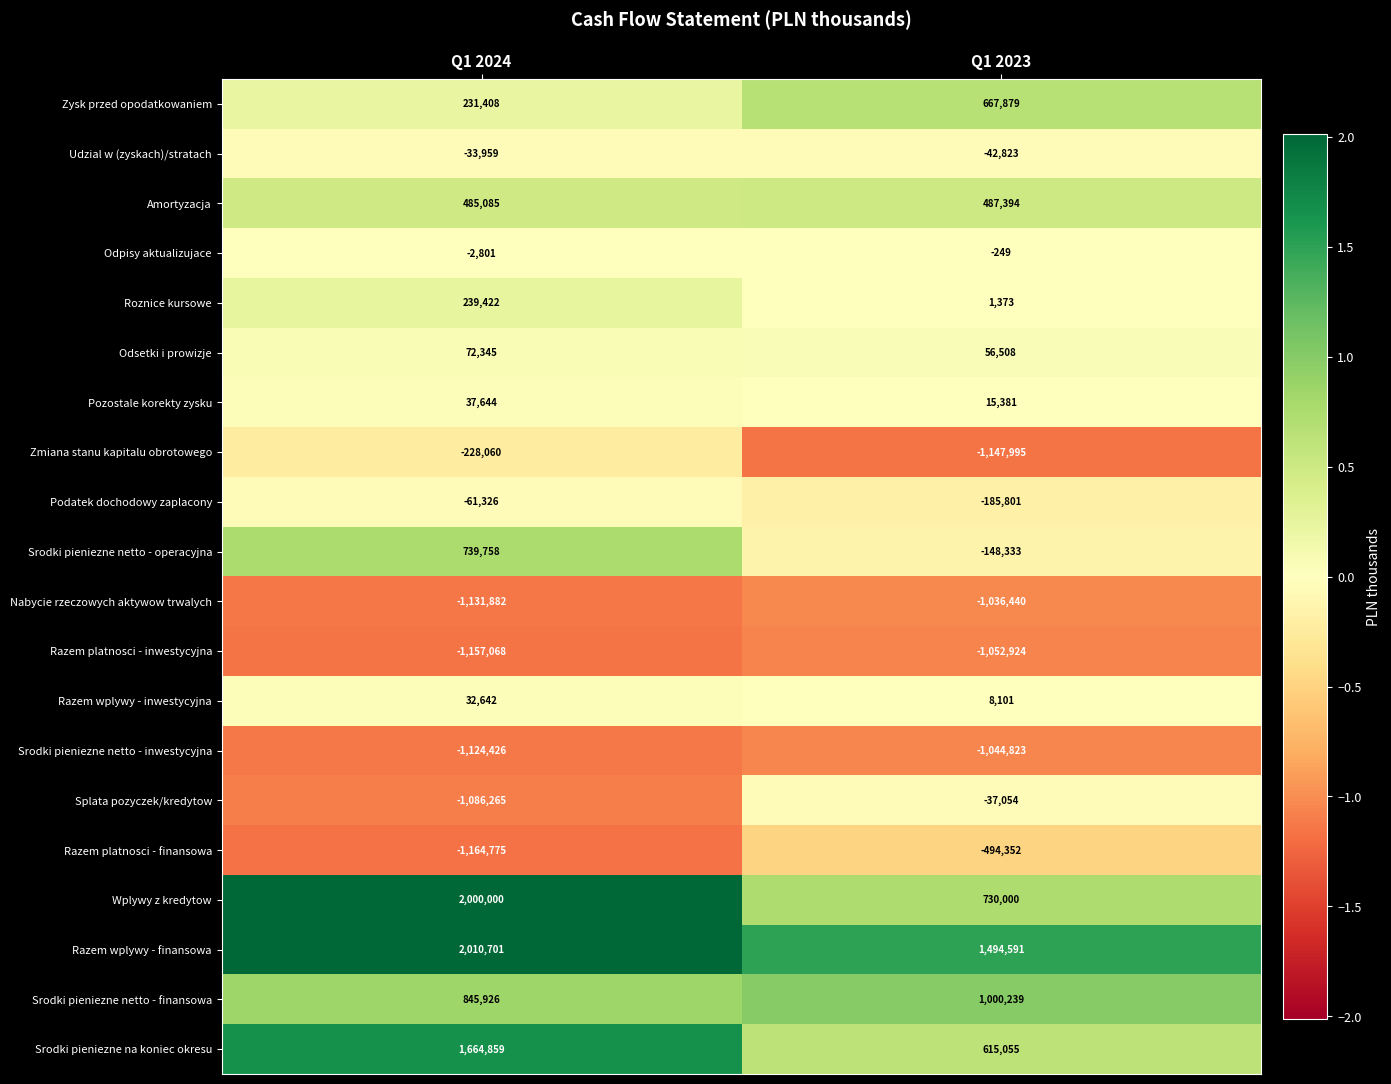

Which label corresponds to the smallest value in the chart?

Q1 2024